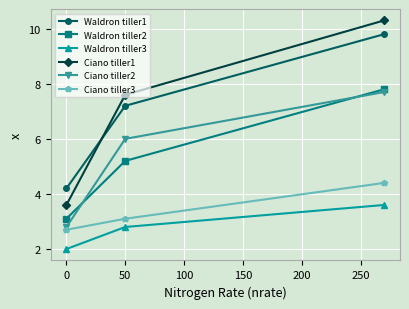

What is the value of the Ciano tiller2 point at the 3rd from the left?

7.7